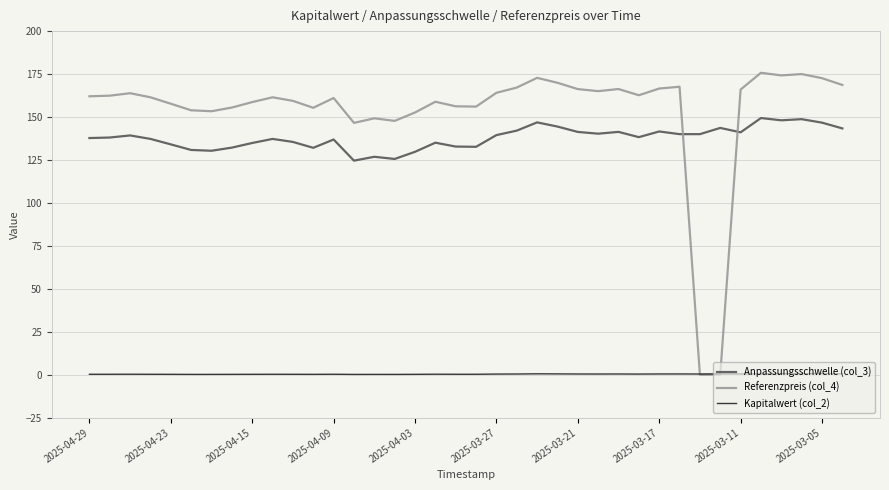

Which series has the widest spread of values?

Referenzpreis (col_4)